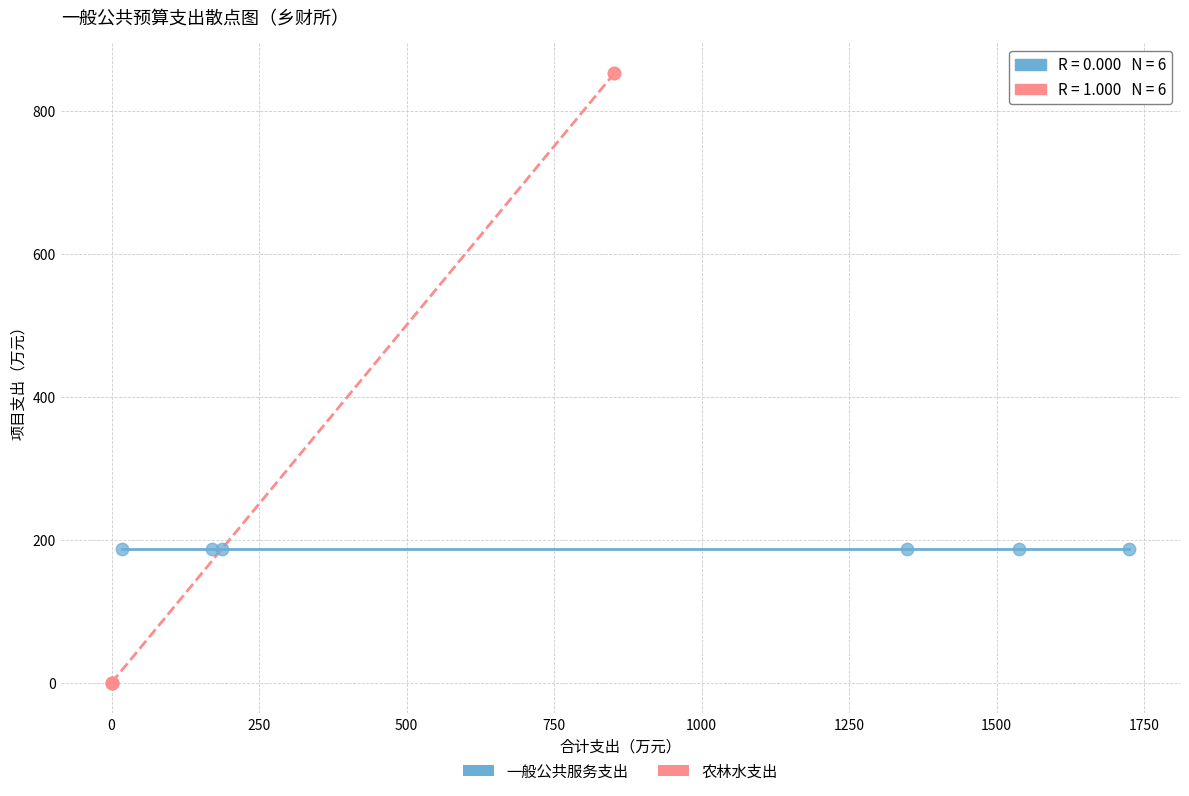

Which series contains the lowest Y value?

农林水支出